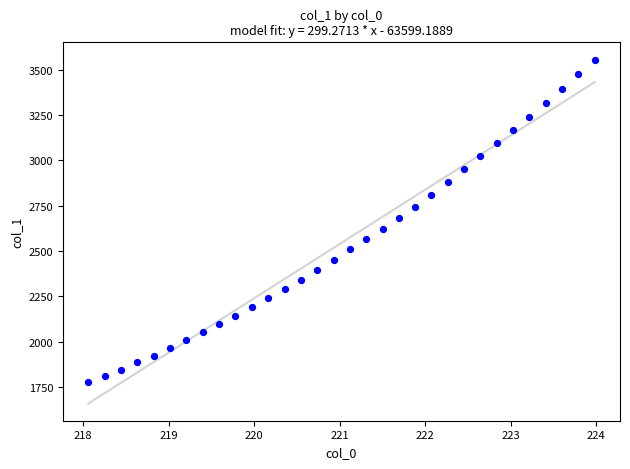

What is the range of Y values (max minus min)?

1779.3